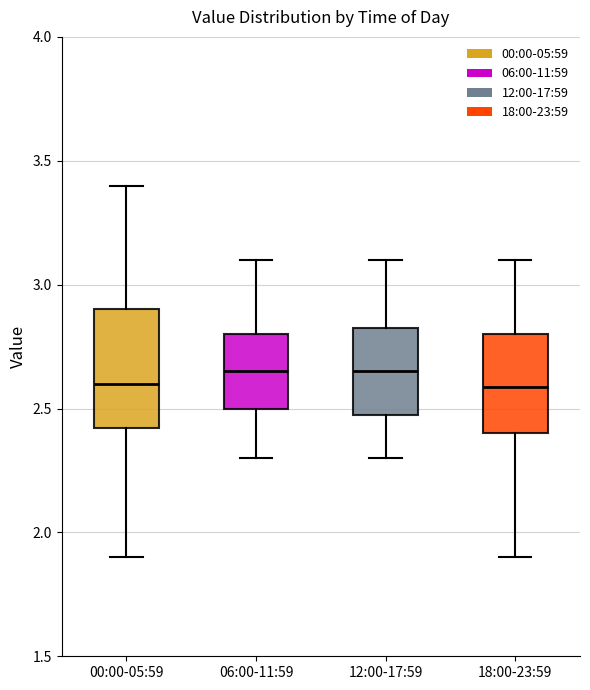

Where is the upper edge of the box for 00:00-05:59 on the y-axis? The values are not printed on the chart, so give them approximately, as read against the axis.

2.90